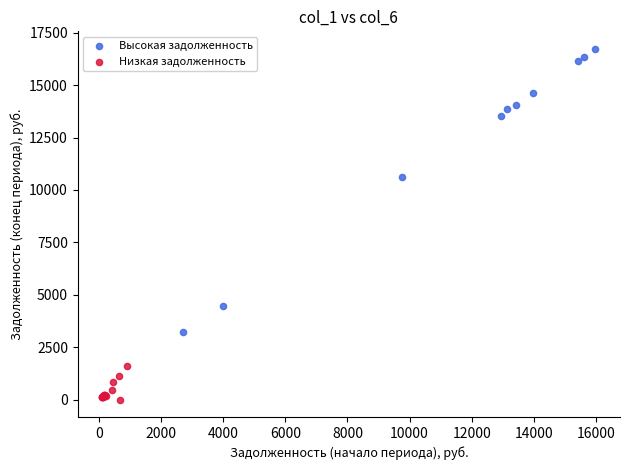

Which series has the widest spread of Y values?

Высокая задолженность